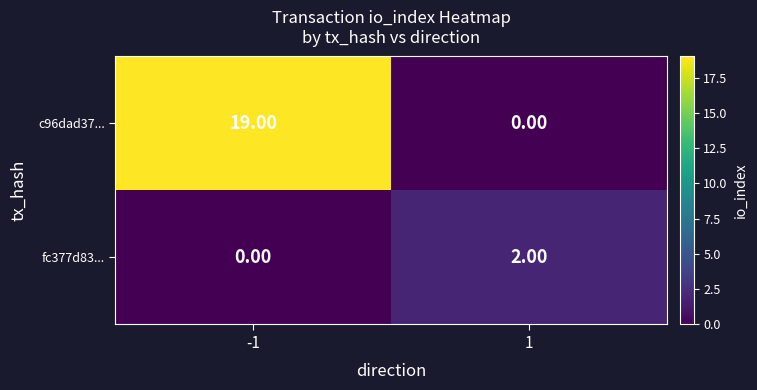

Rank the series by their average value, from lowest to highest.

fc377d83..., c96dad37...